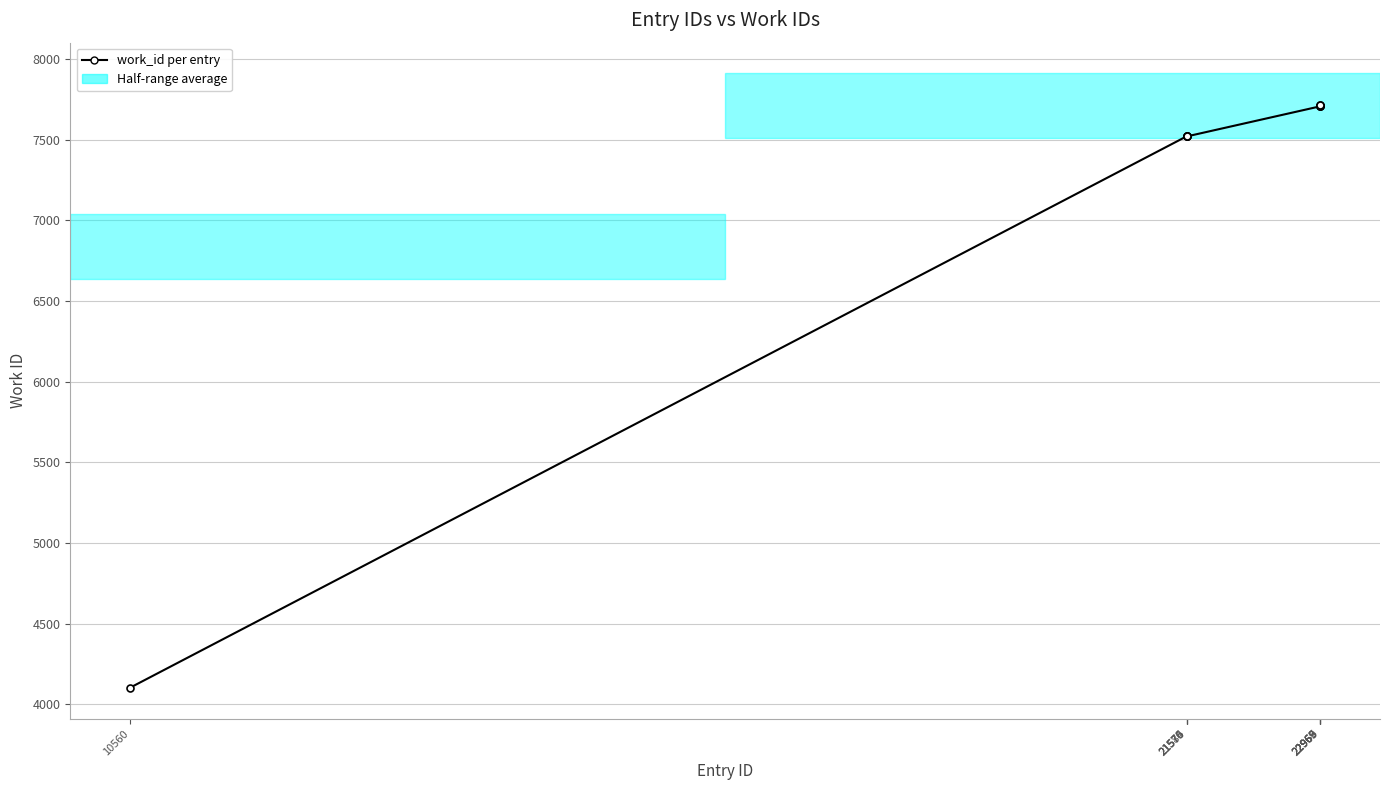

Which label corresponds to the smallest value in the chart?

10560